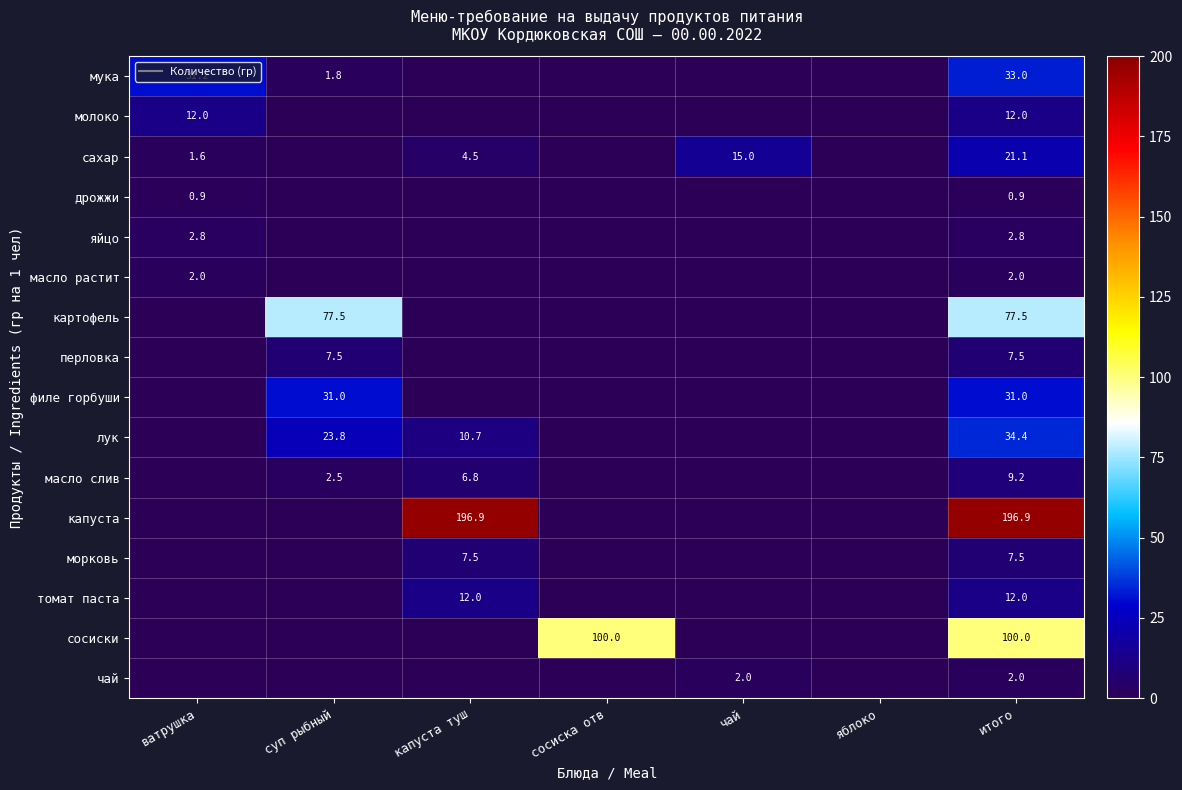

What is the difference between the сахар values at чай and сосиска отв?

15.0